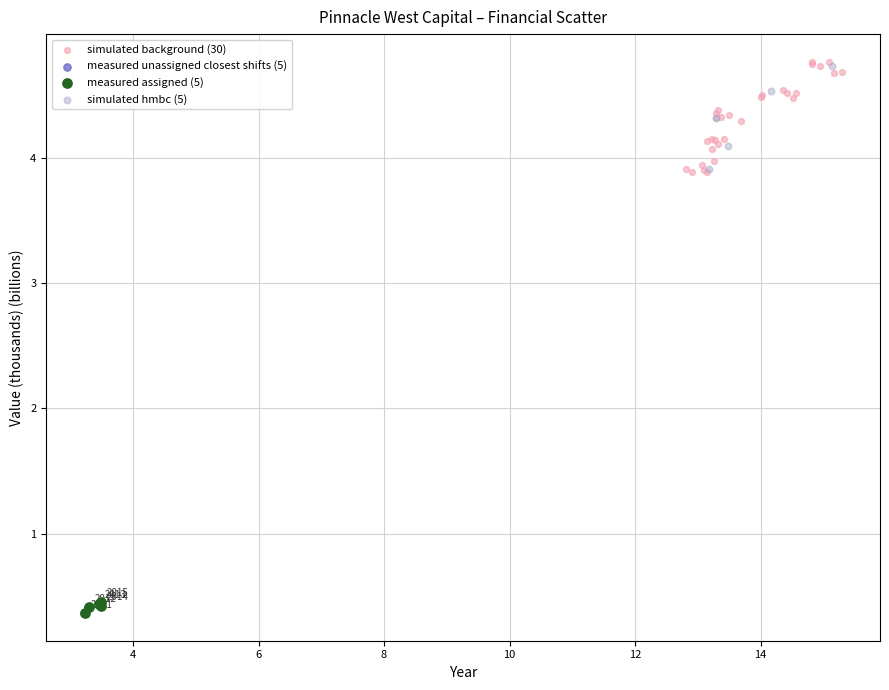

Which series has the widest spread of Y values?

simulated background (30)